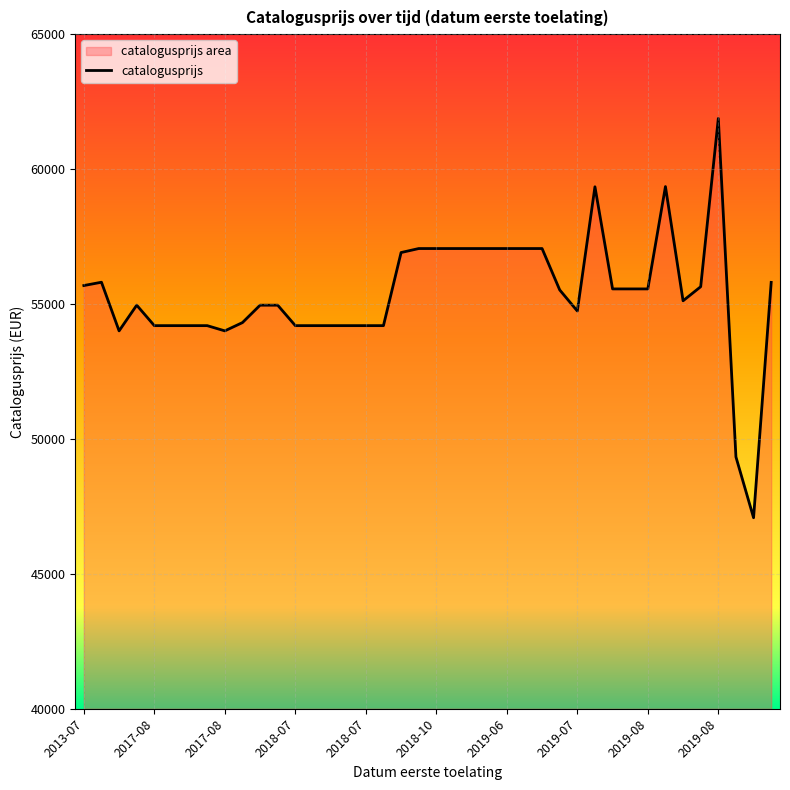

What is the maximum value shown in the chart?

61877